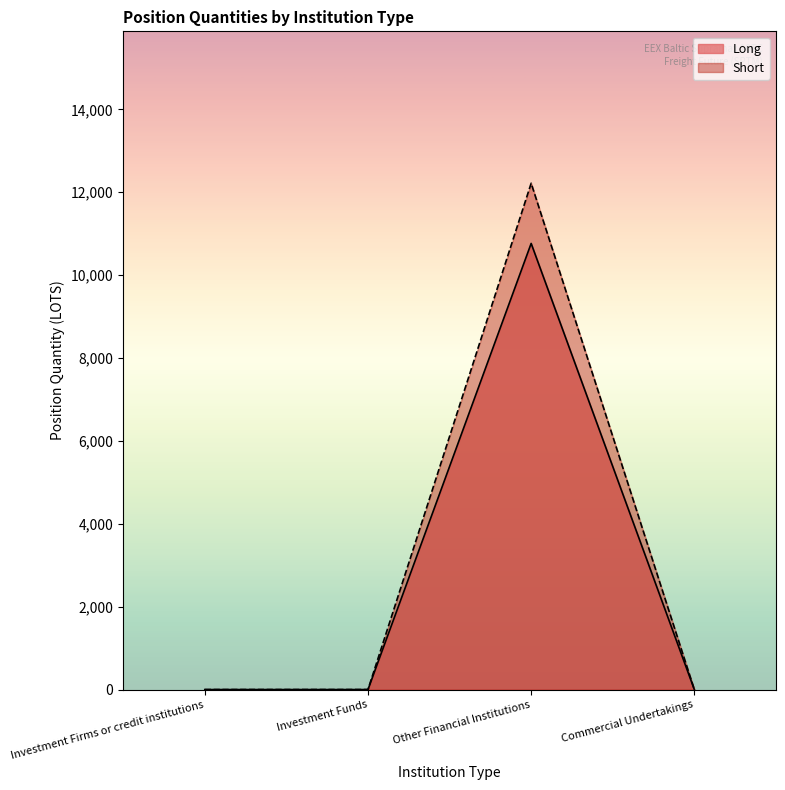

How many values in Short are above zero?

1